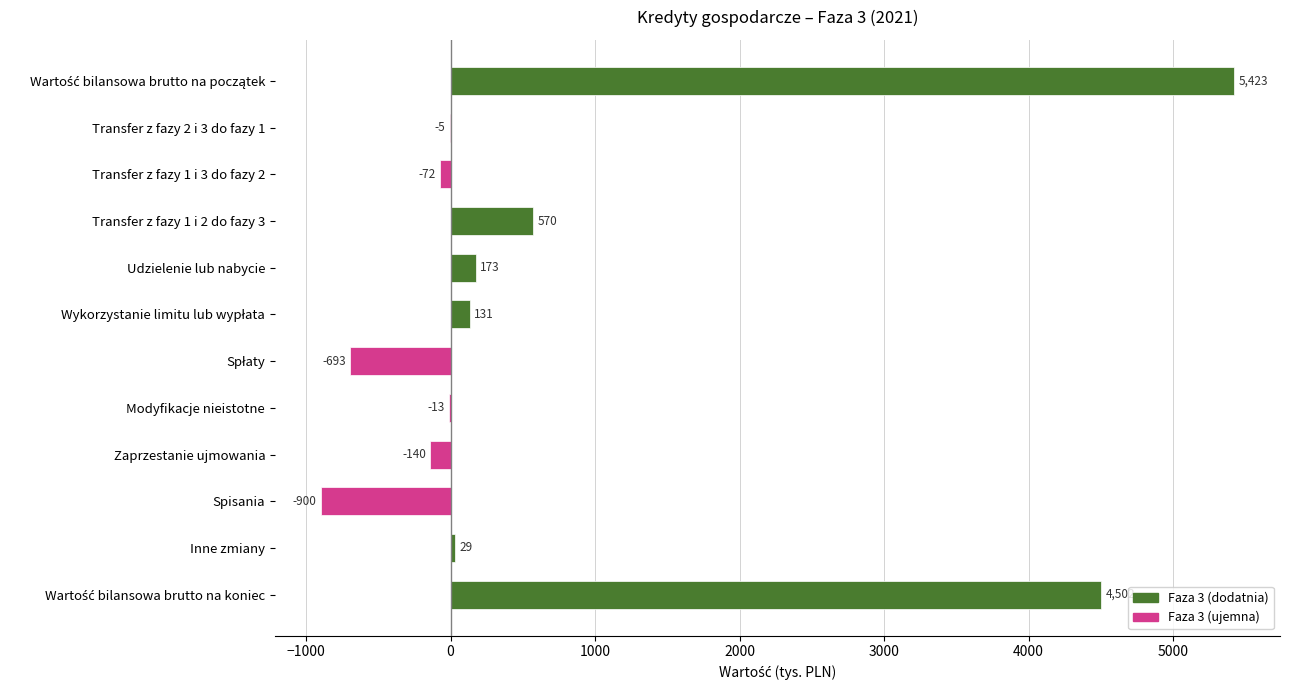

What is the change in value from Transfer z fazy 1 i 3 do fazy 2 to Modyfikacje nieistotne?

+59